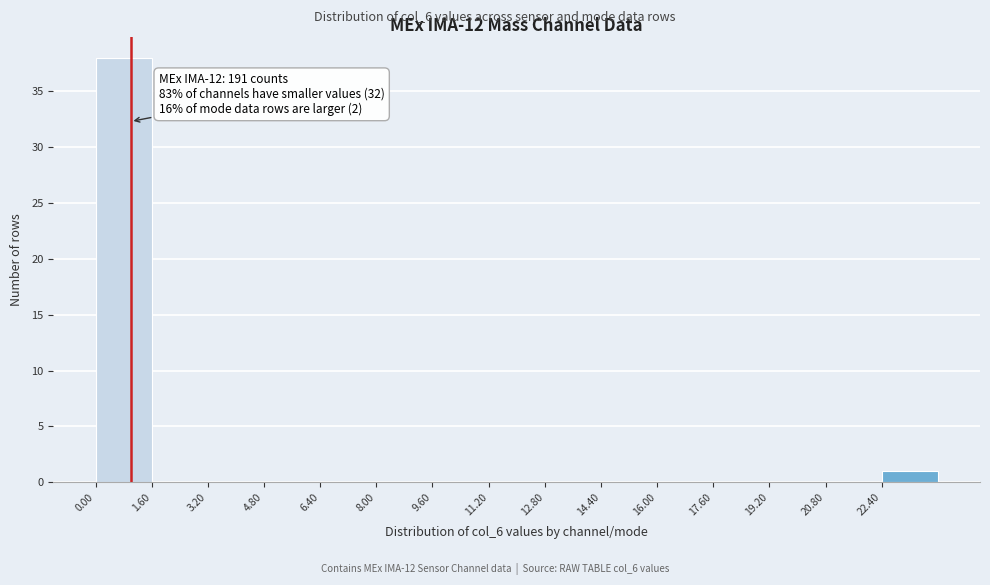

Over which range of the x-axis is the bar tallest?

0.0 to 1.6